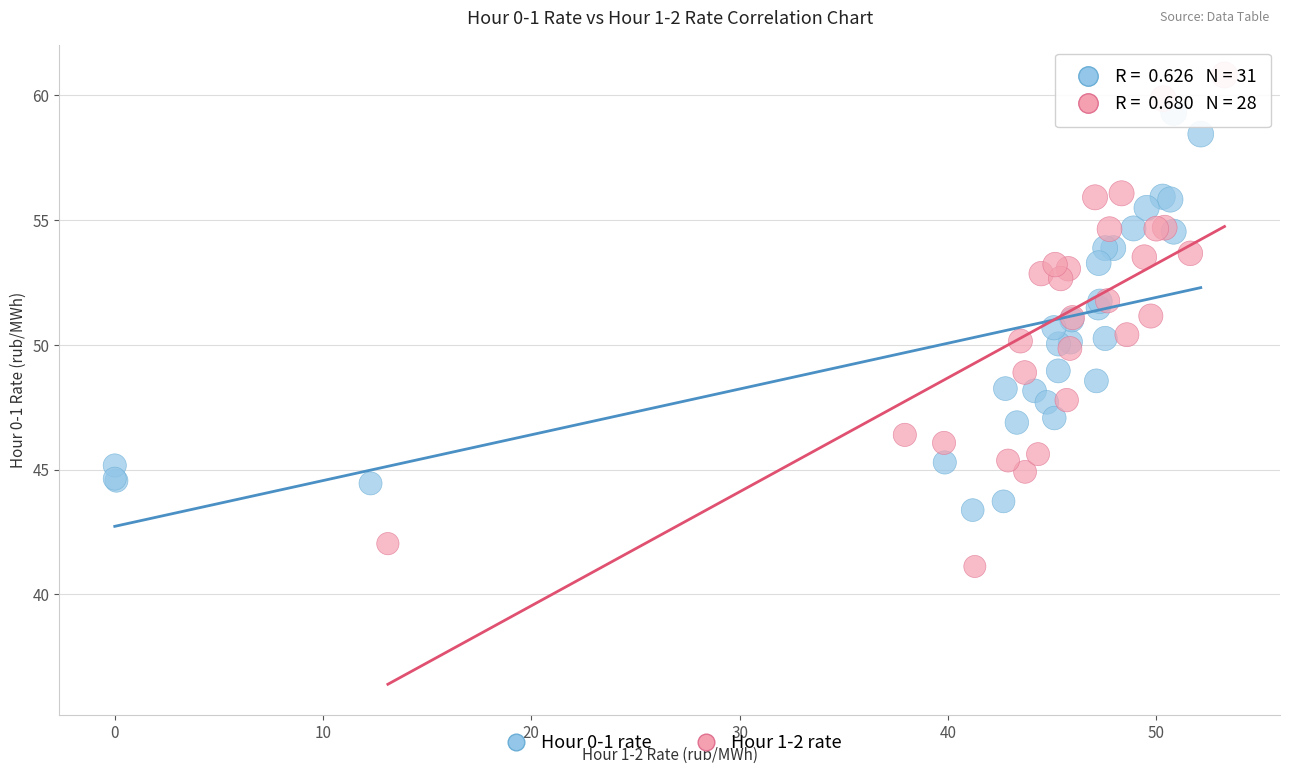

Which series reaches the maximum Y coordinate?

Hour 1-2 rate